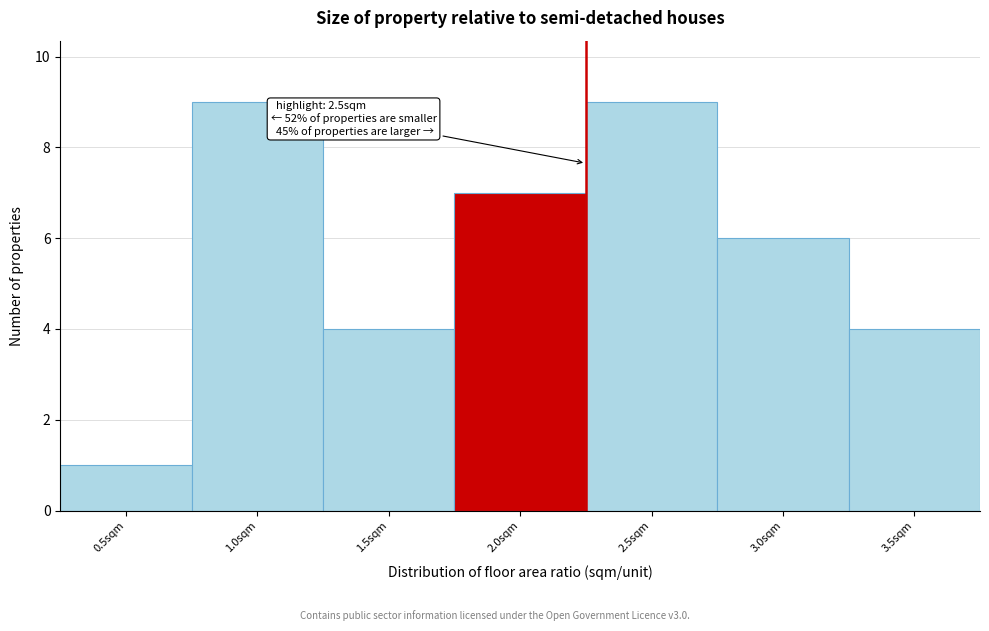

Reading right to left, extract all data points from this chart.

3.5sqm=4	3.0sqm=6	2.5sqm=9	2.0sqm=7	1.5sqm=4	1.0sqm=9	0.5sqm=1